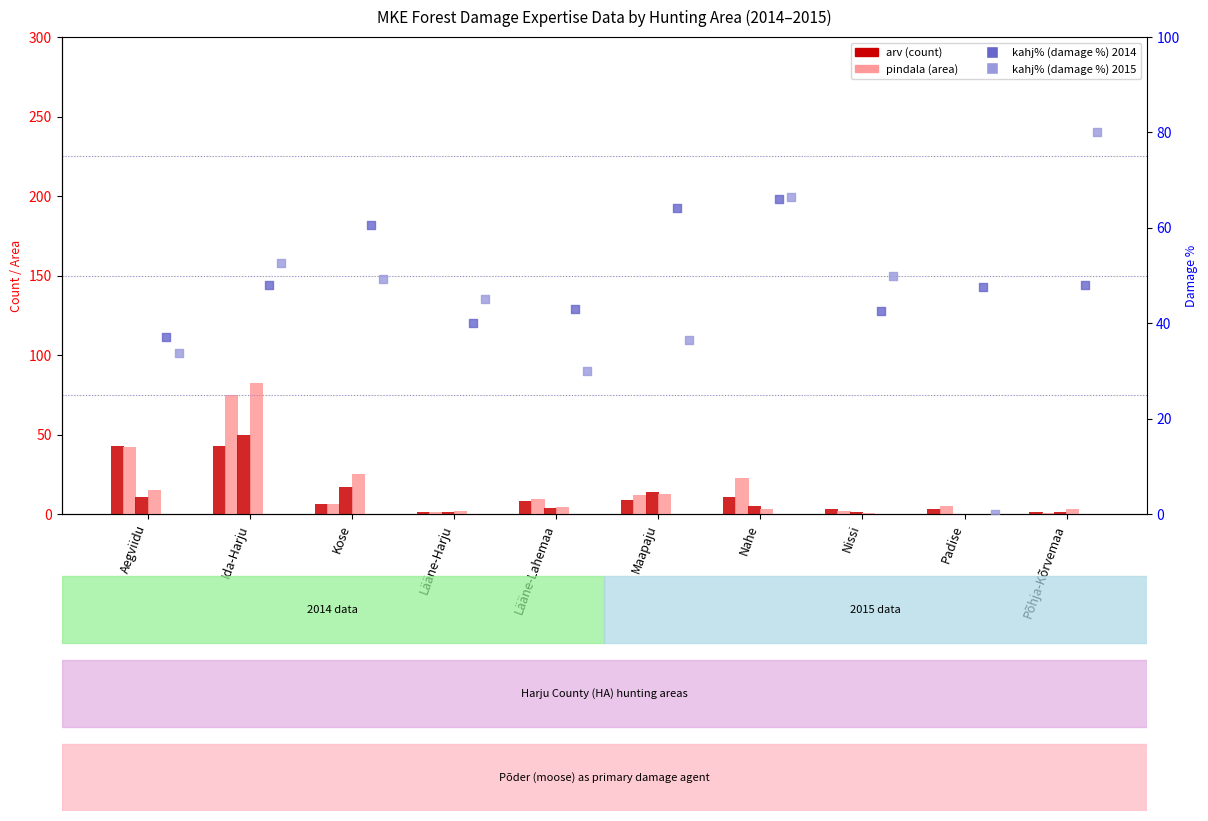

Is the value of pindala (2014) at Lääne-Lahemaa greater than the value of arv (2015) at Padise?

Yes